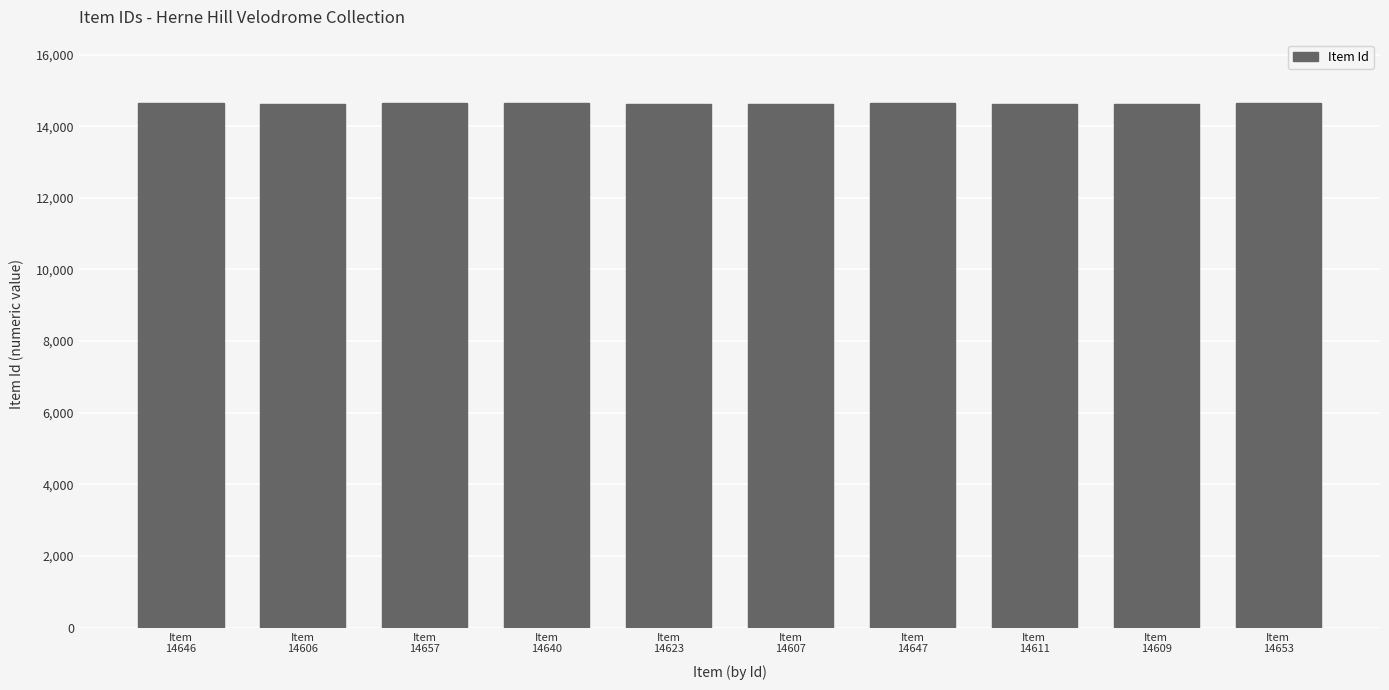

What is the value of the 7th bar from the left?

14647